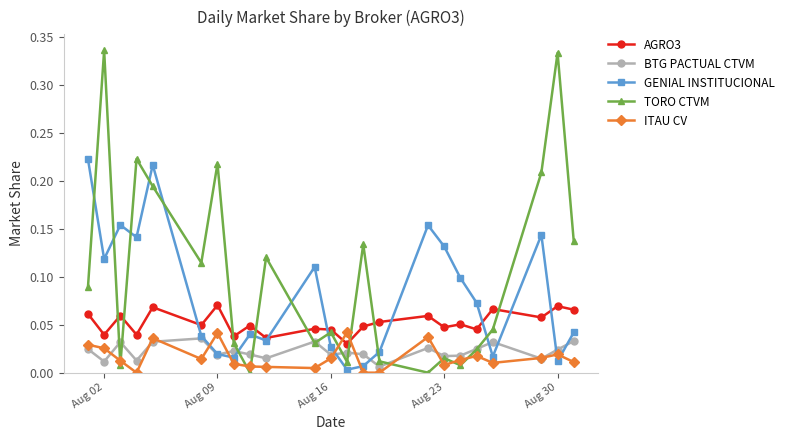

True or false: GENIAL INSTITUCIONAL has more than 0 points higher than both neighbors.

True